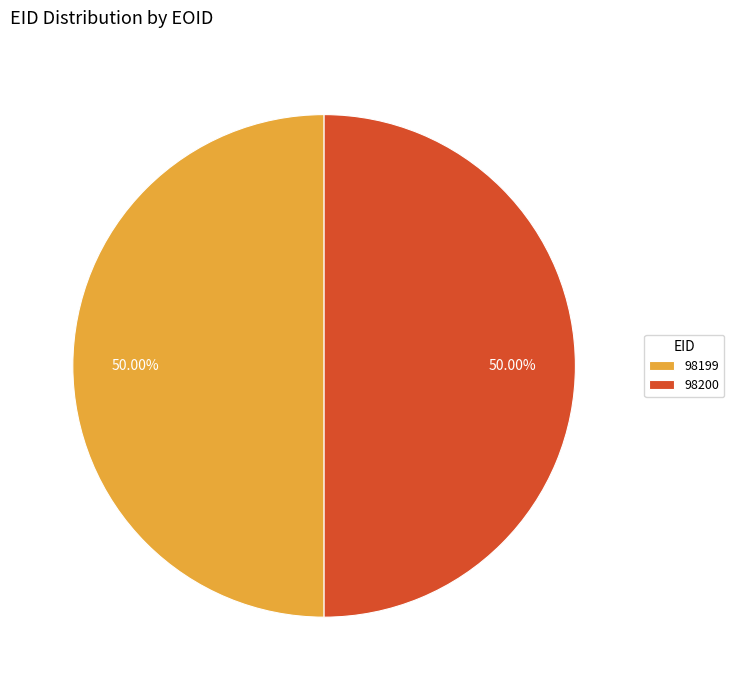

What is the ratio of the value at 98199 to the value at 98200?

1.0